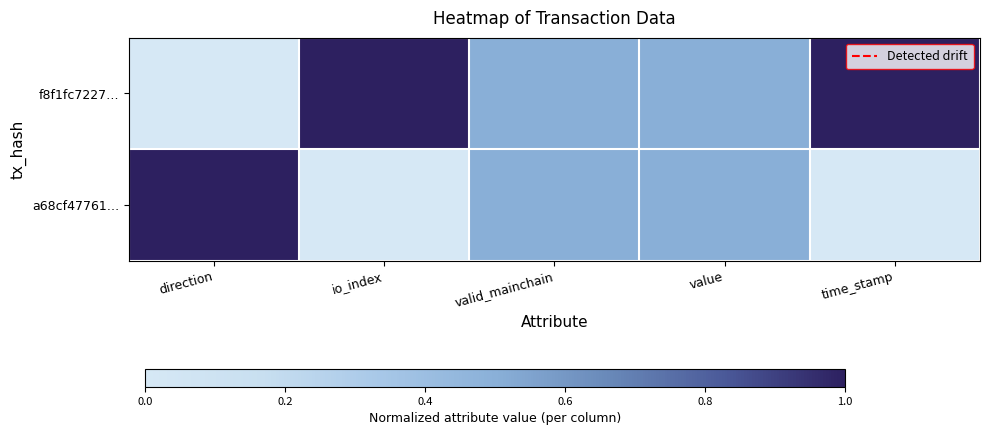

Reading left to right, extract all data points from this chart.

f8f1fc7227…: direction=0.0	io_index=1.0	valid_mainchain=0.5	value=0.5	time_stamp=1.0
a68cf47761…: direction=1.0	io_index=0.0	valid_mainchain=0.5	value=0.5	time_stamp=0.0